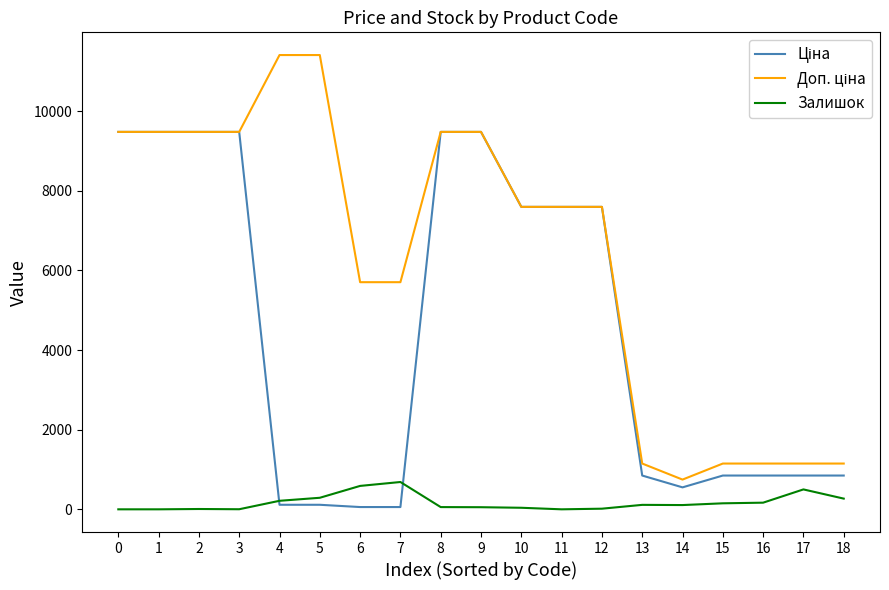

What is the difference between the highest and lowest values at 1?

9480.1